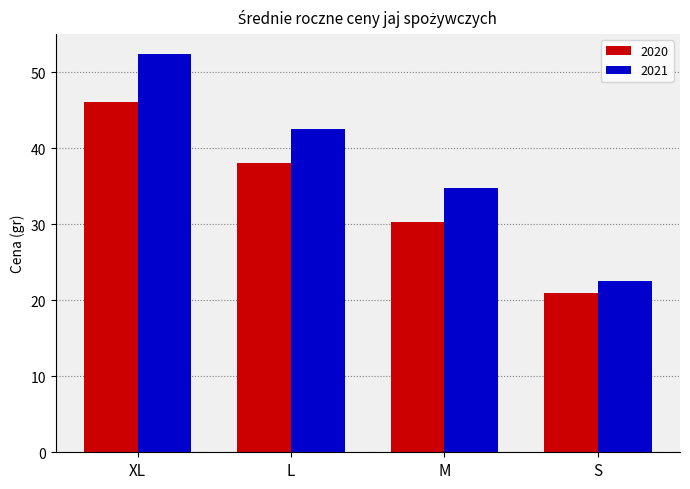

Which category has the lowest value in the 2020 series?

S